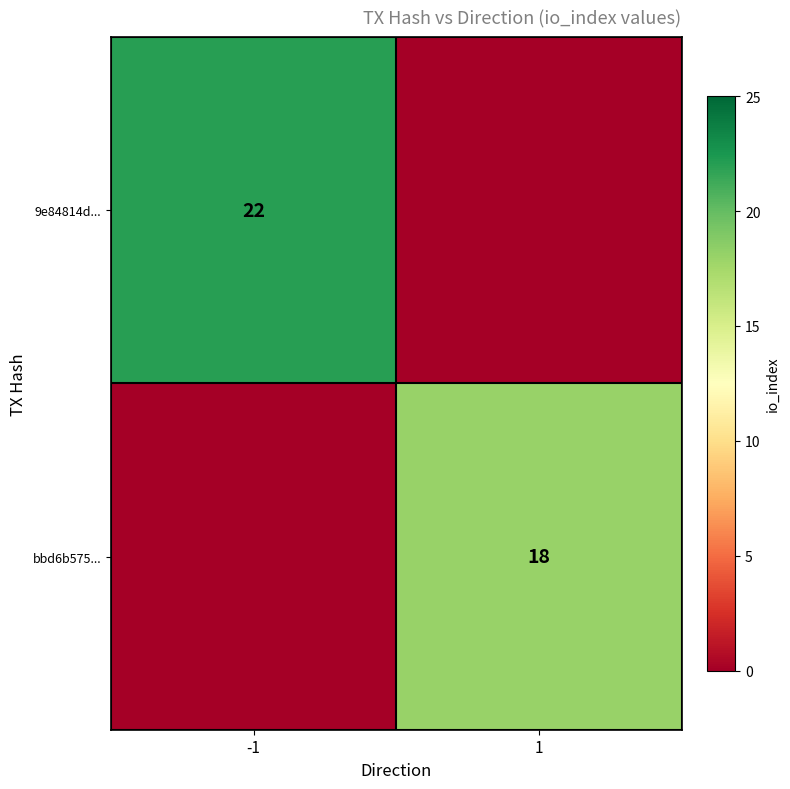

Count the number of data series in this chart.

2